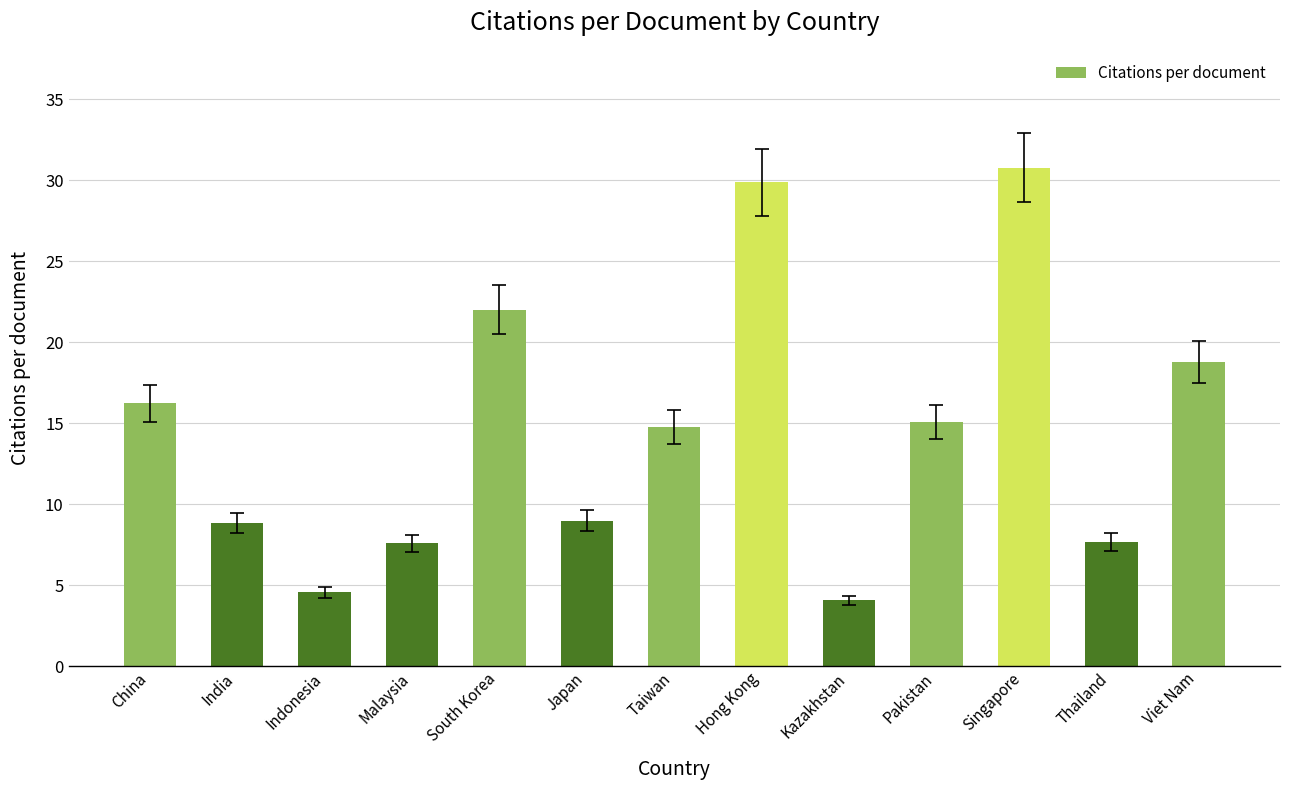

What is the difference between the second highest and minimum values?

25.8